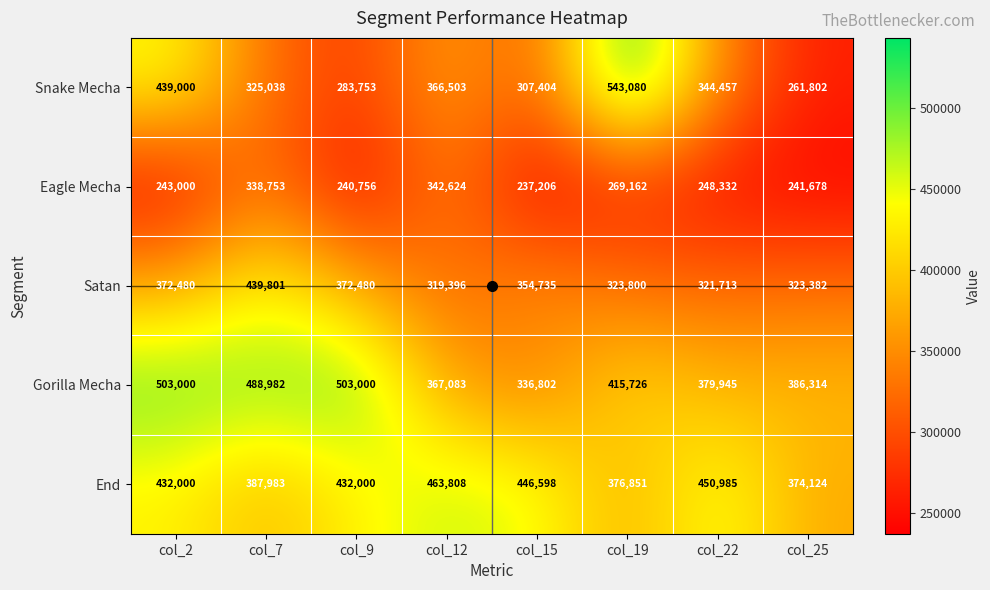

At which label does Eagle Mecha first exceed 248332?

col_7